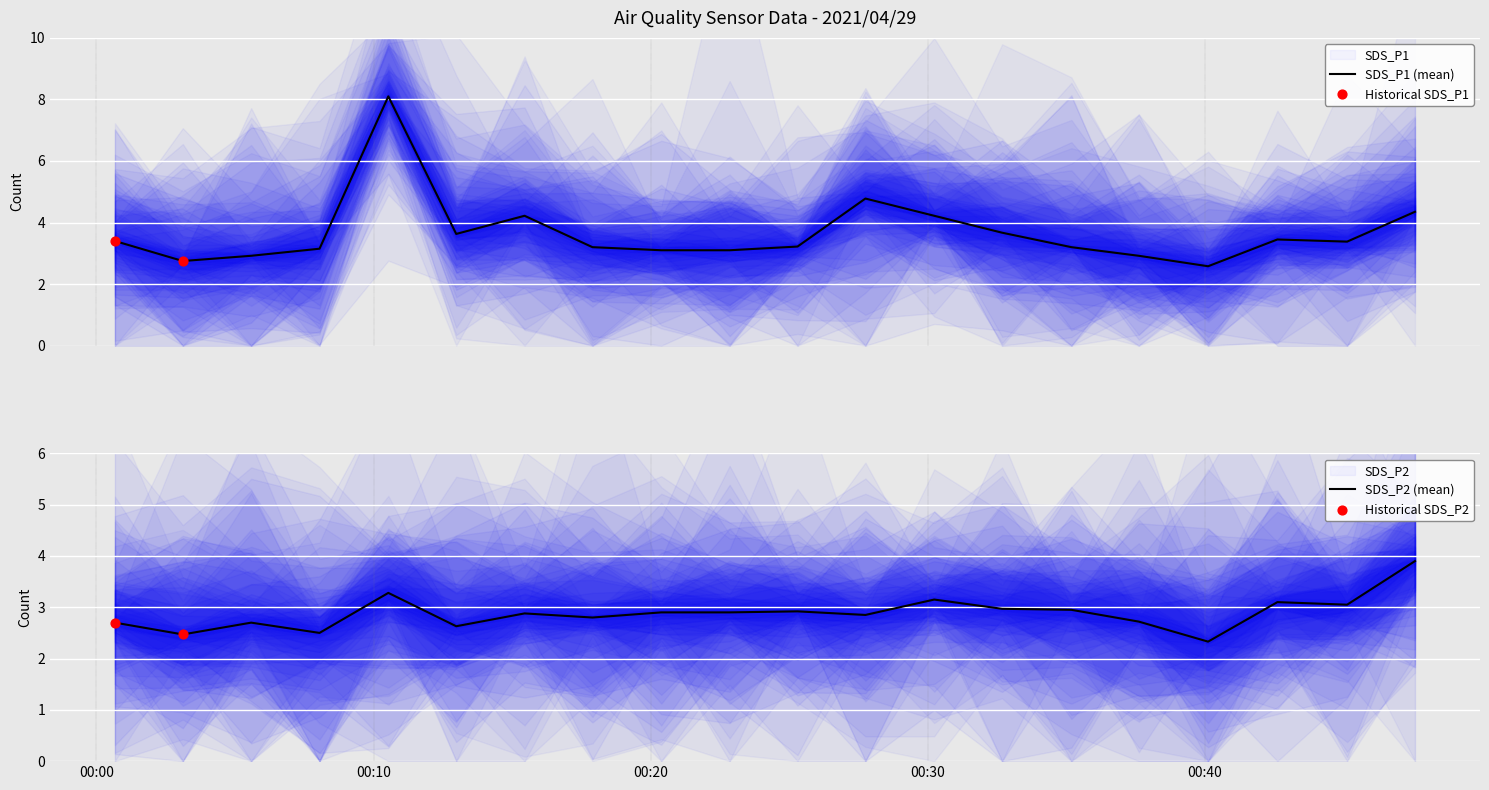

Which series reaches the maximum Y coordinate?

SDS_P1